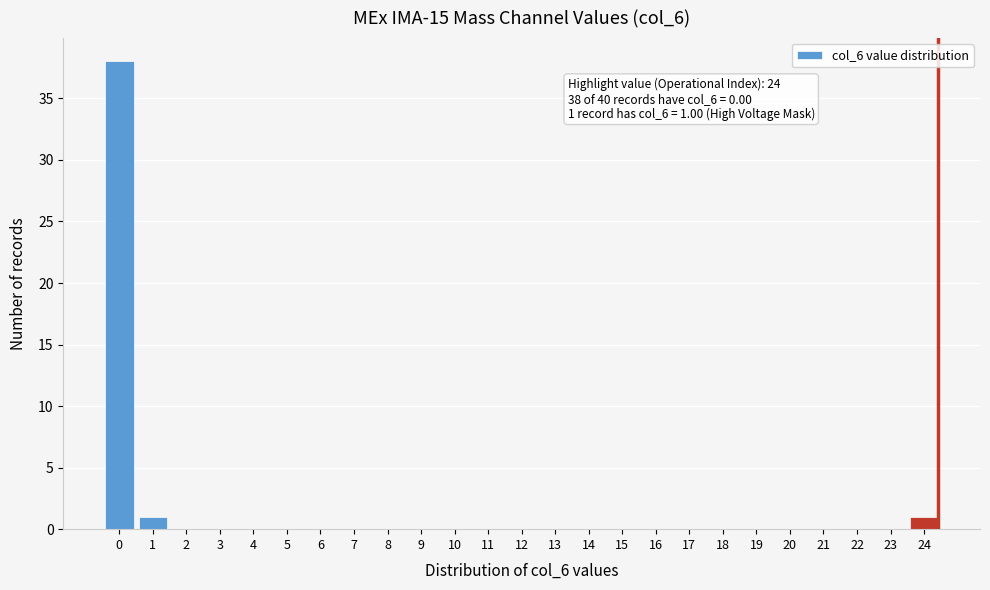

Is it true that the value at 21 is 0?

True